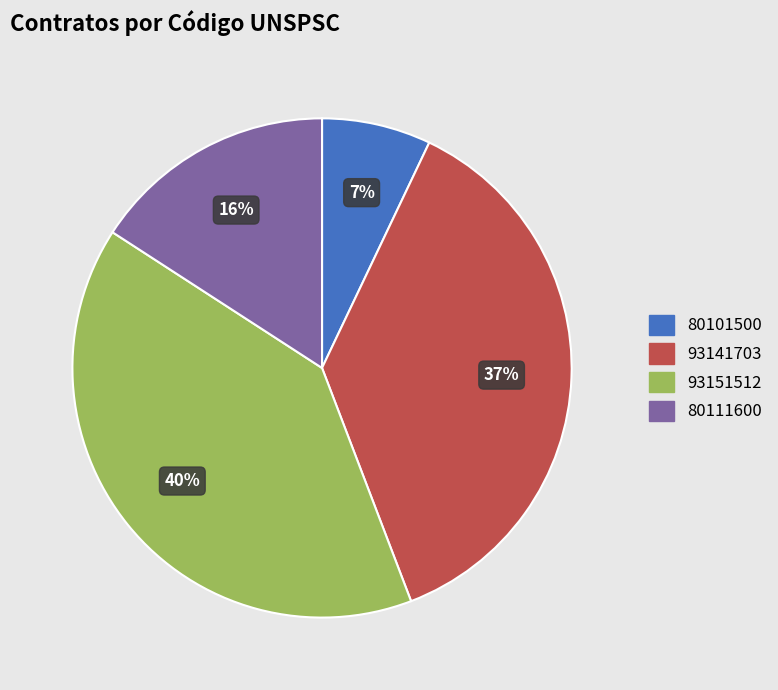

To the nearest percent, what is the average slice percentage?

25%